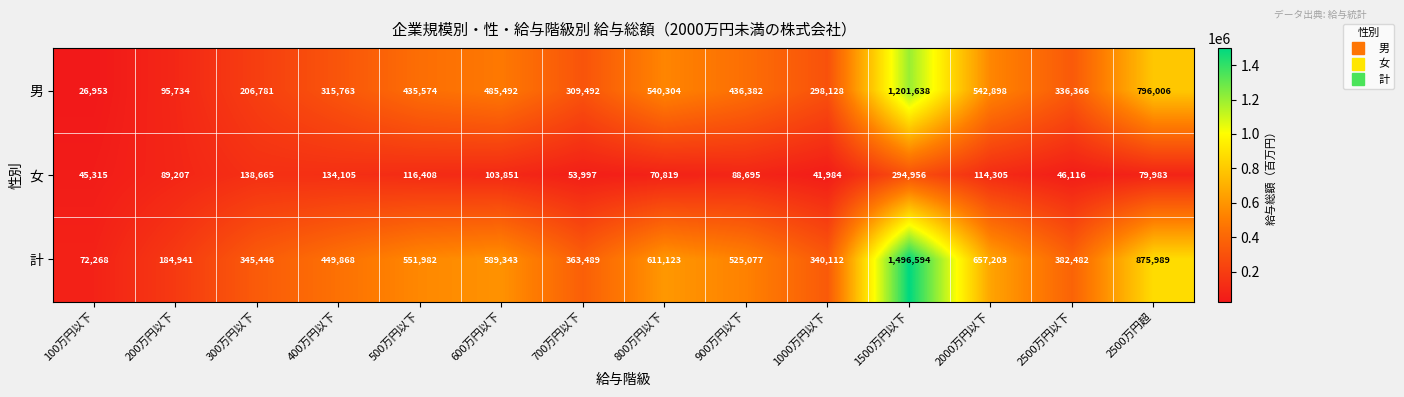

What is the sum of the 女 values at 700万円以下 and 300万円以下?

192662